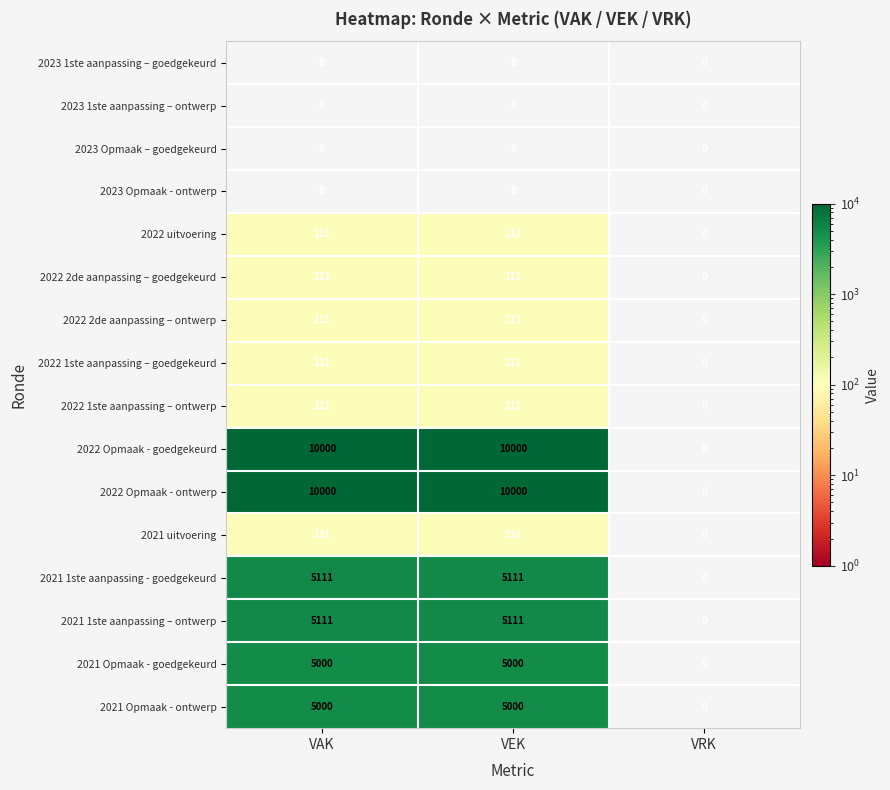

At which label does 2021 Opmaak - goedgekeurd reach its minimum?

VRK